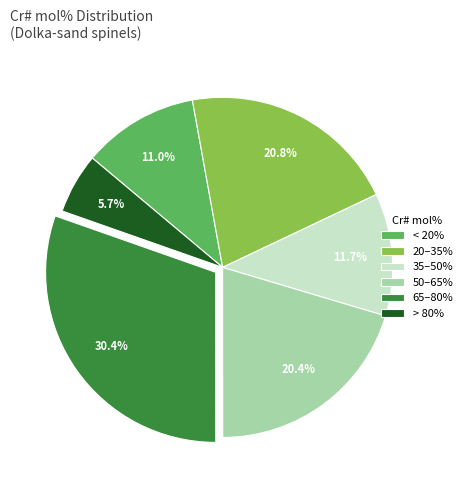

Approximately how many times larger is the value at 50–65% compared to > 80%?

3.6